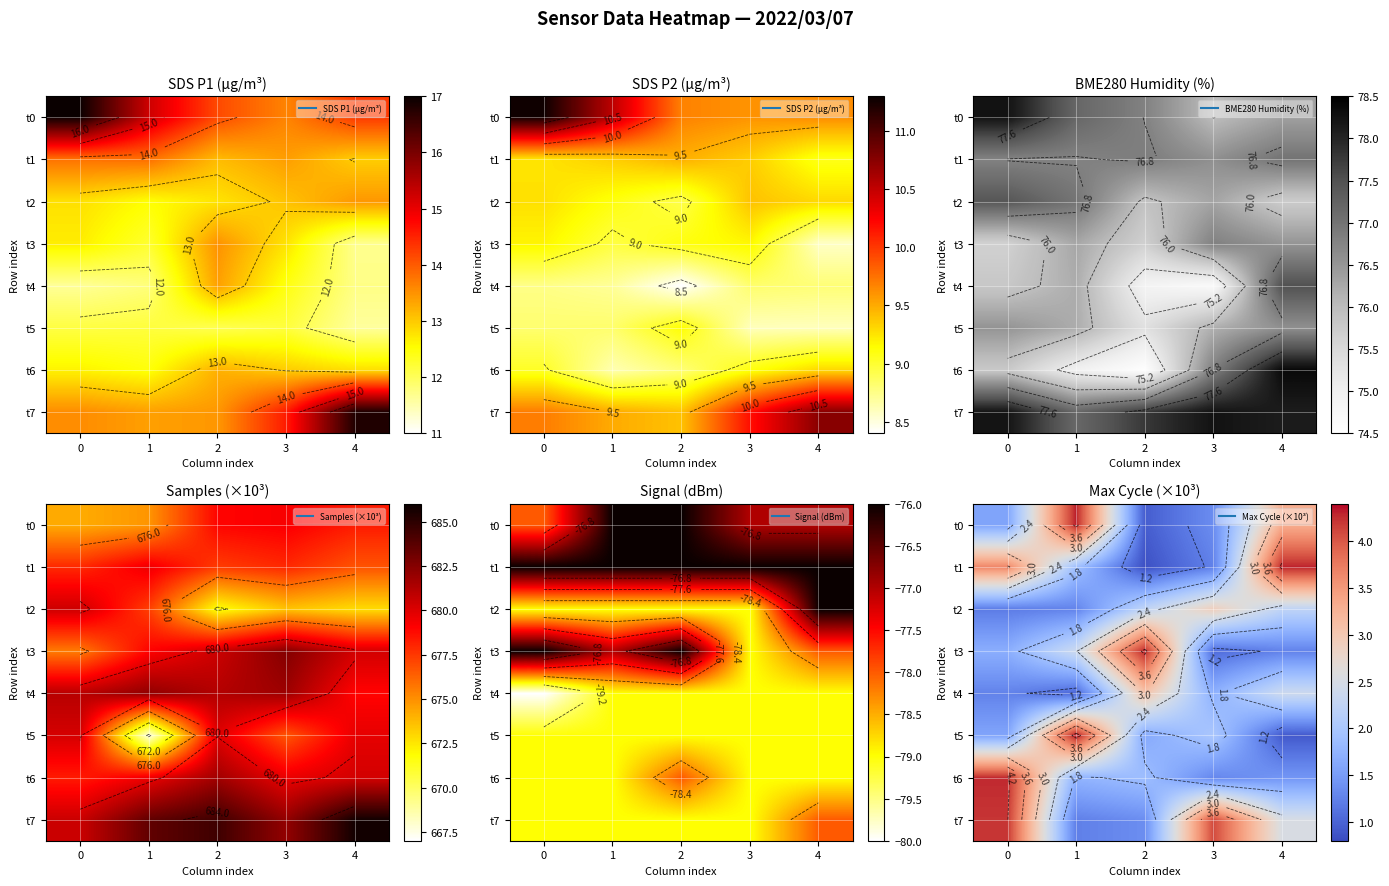

What is the difference between the second highest and second lowest values in the t5 series?

0.4